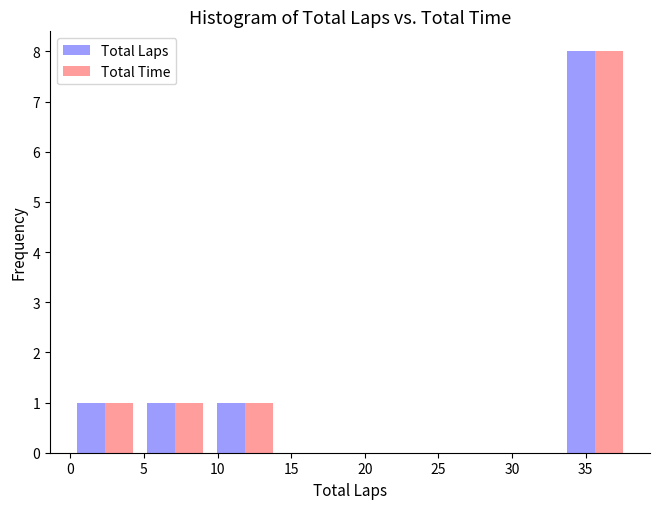

What is the height of the Total Time bar covering 0.00 to 4.75 on the x-axis? Neither the bar edges nor the heights are printed on the chart, so give them approximately, as read against the axes.

1